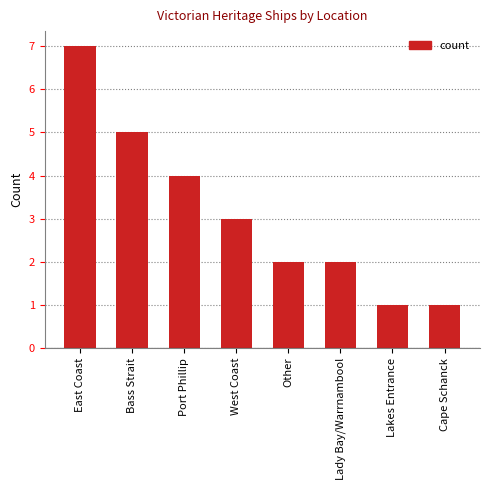

How many bars are there in total?

8